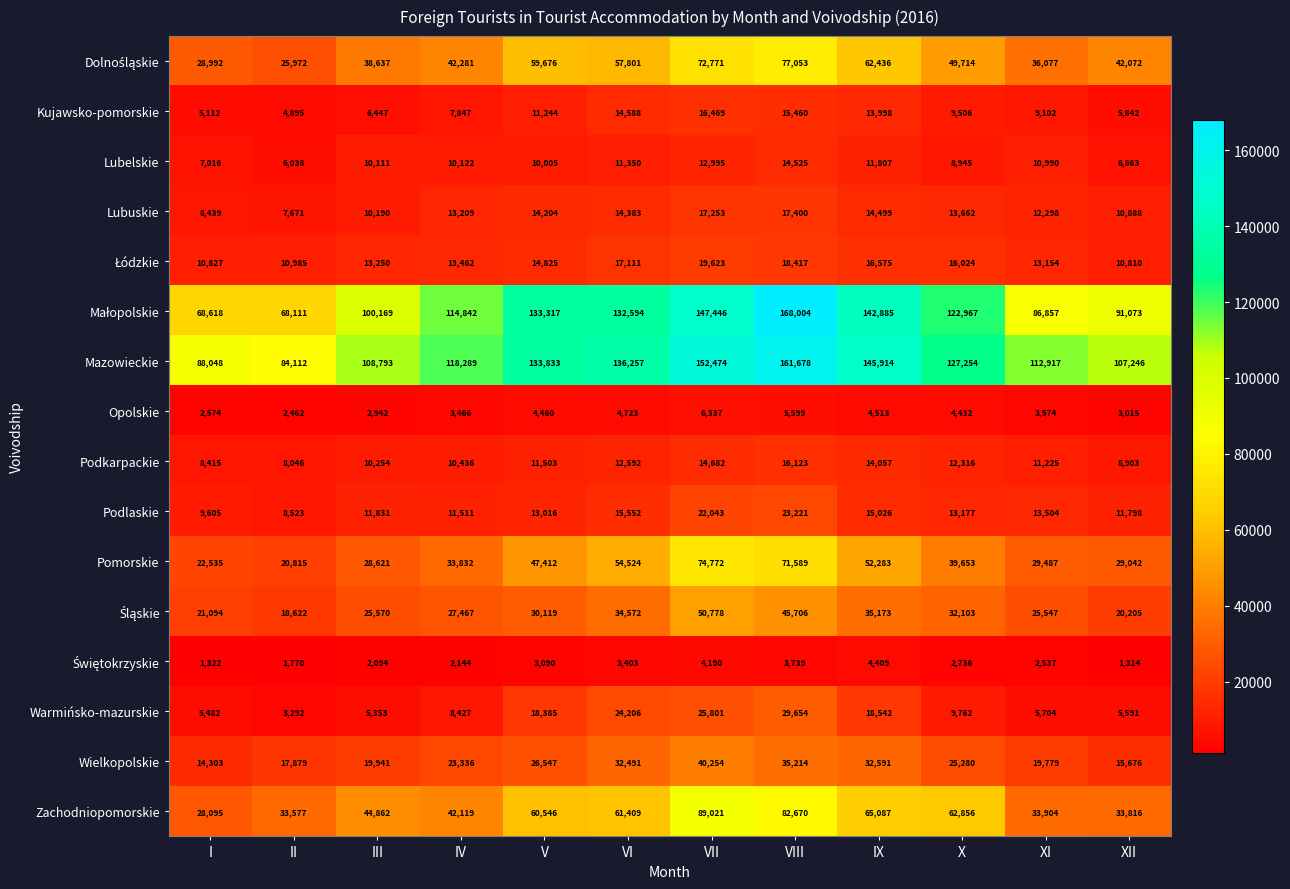

The Lubelskie series shows 13618 at V. True or false?

False